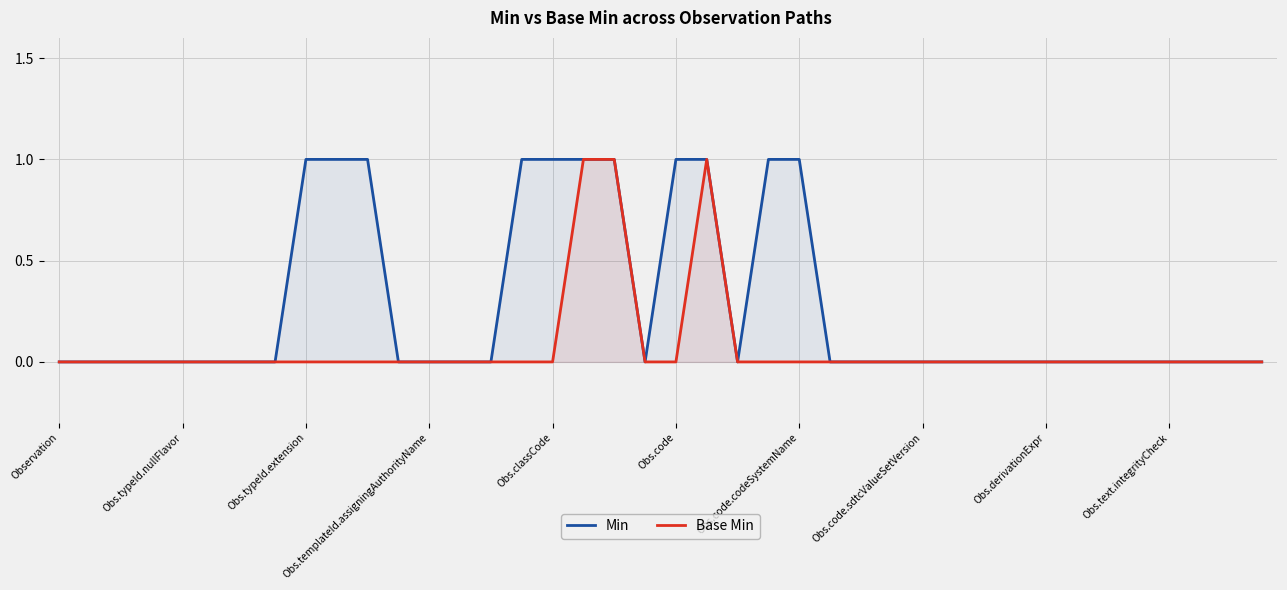

Which series has the largest total across all categories?

Min